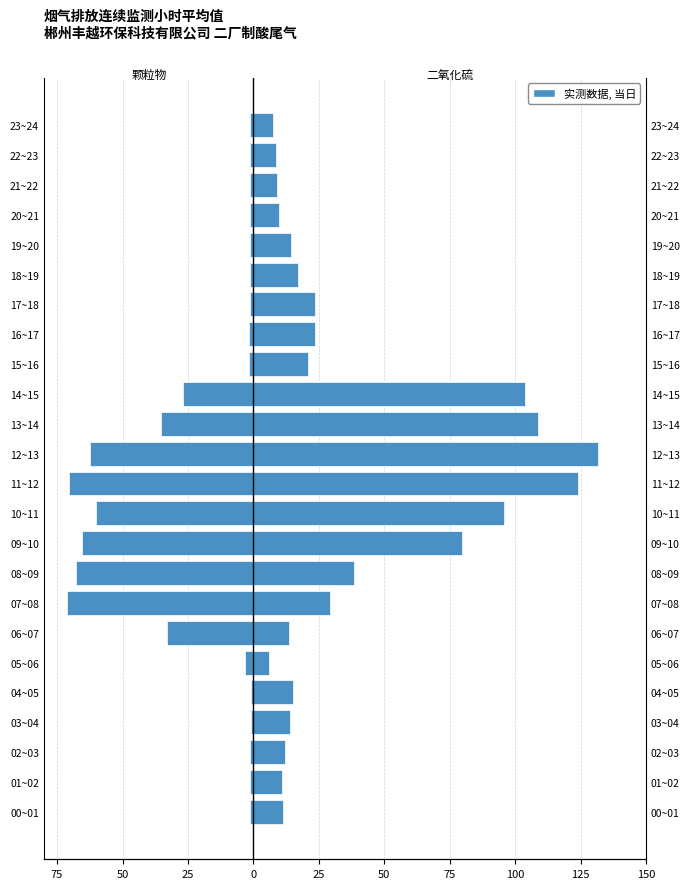

What is the maximum value shown in the chart?

131.6